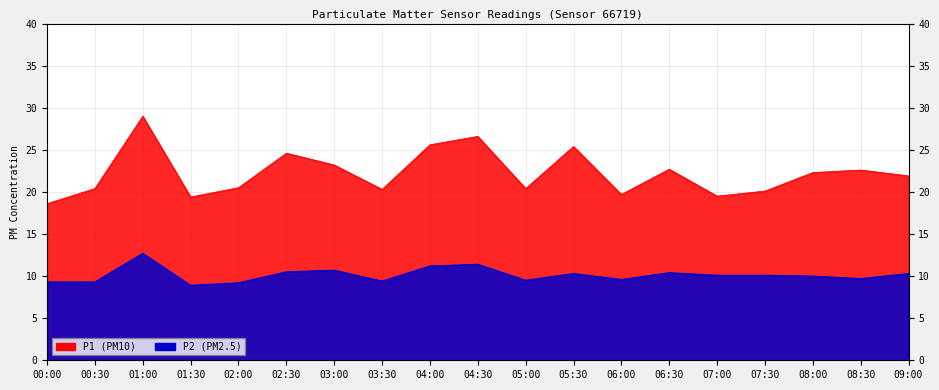

Reading left to right, what are all the values shown in this chart?

P1: 18.6	20.4	29.0	19.4	20.5	24.6	23.2	20.3	25.6	26.6	20.4	25.4	19.7	22.7	19.5	20.1	22.3	22.6	21.9
P2: 9.3	9.3	12.7	8.9	9.2	10.5	10.7	9.4	11.2	11.4	9.5	10.3	9.6	10.4	10.1	10.1	10.0	9.7	10.3